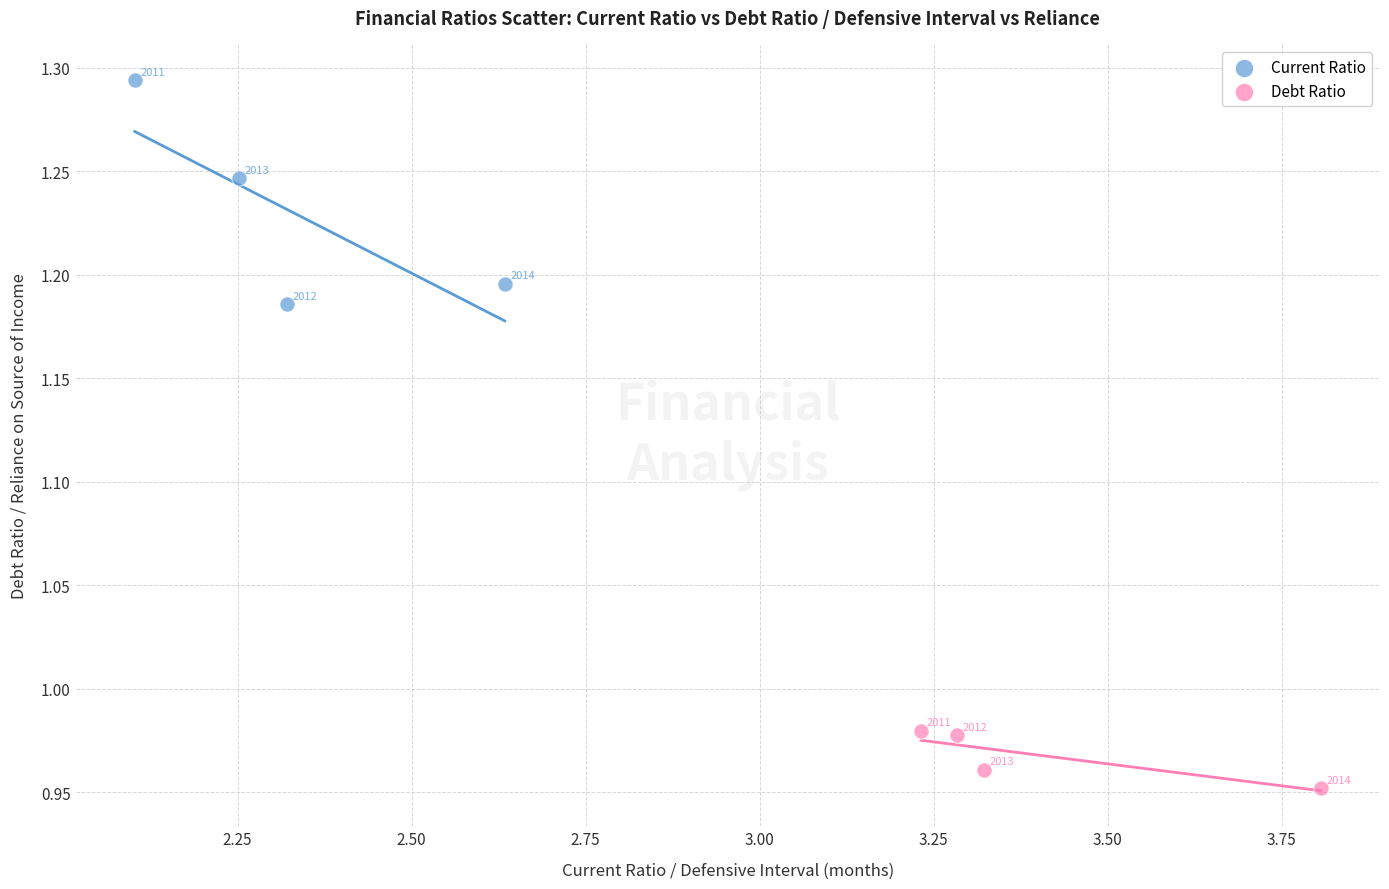

Which series has the widest spread of Y values?

Current Ratio